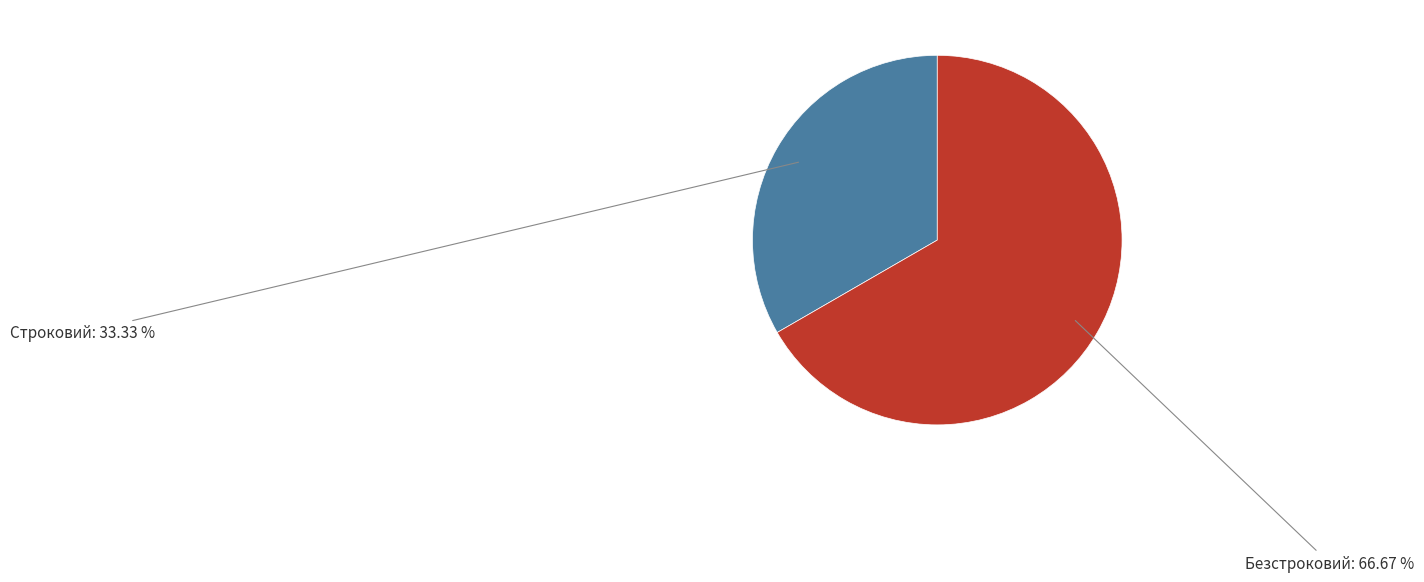

Count the number of slices in the pie.

2